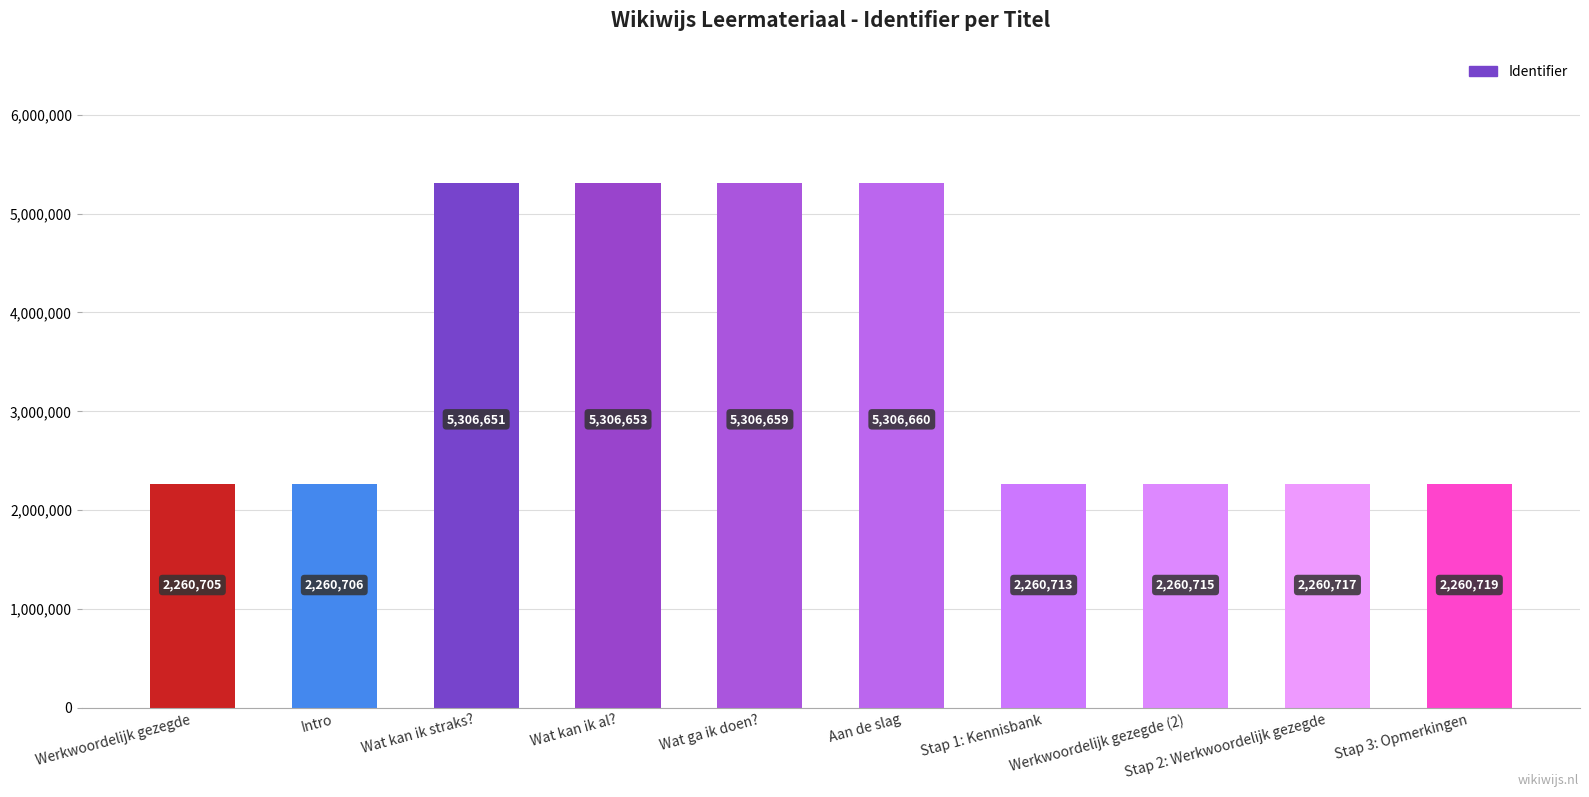

Where does the data first go above 2260719?

Wat kan ik straks?